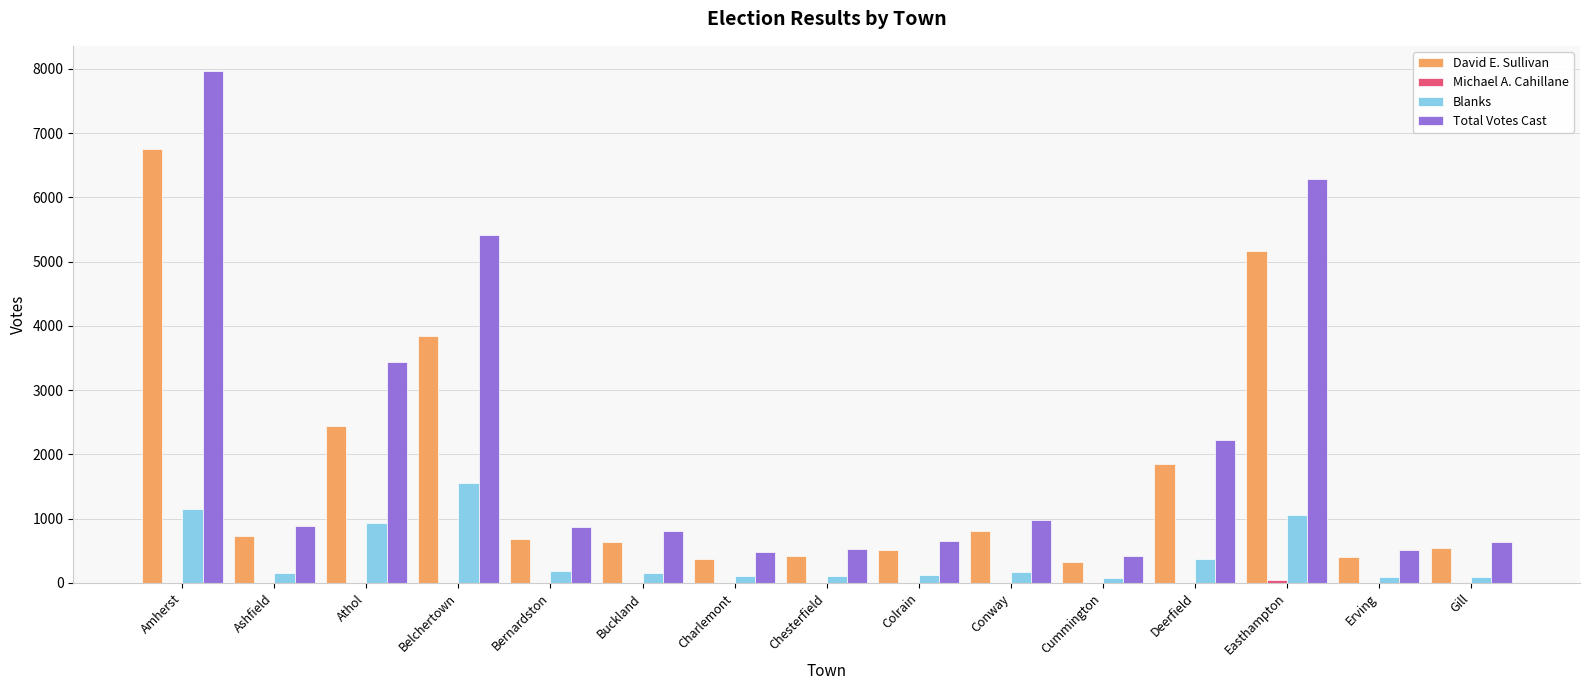

Are the bars horizontal?

No